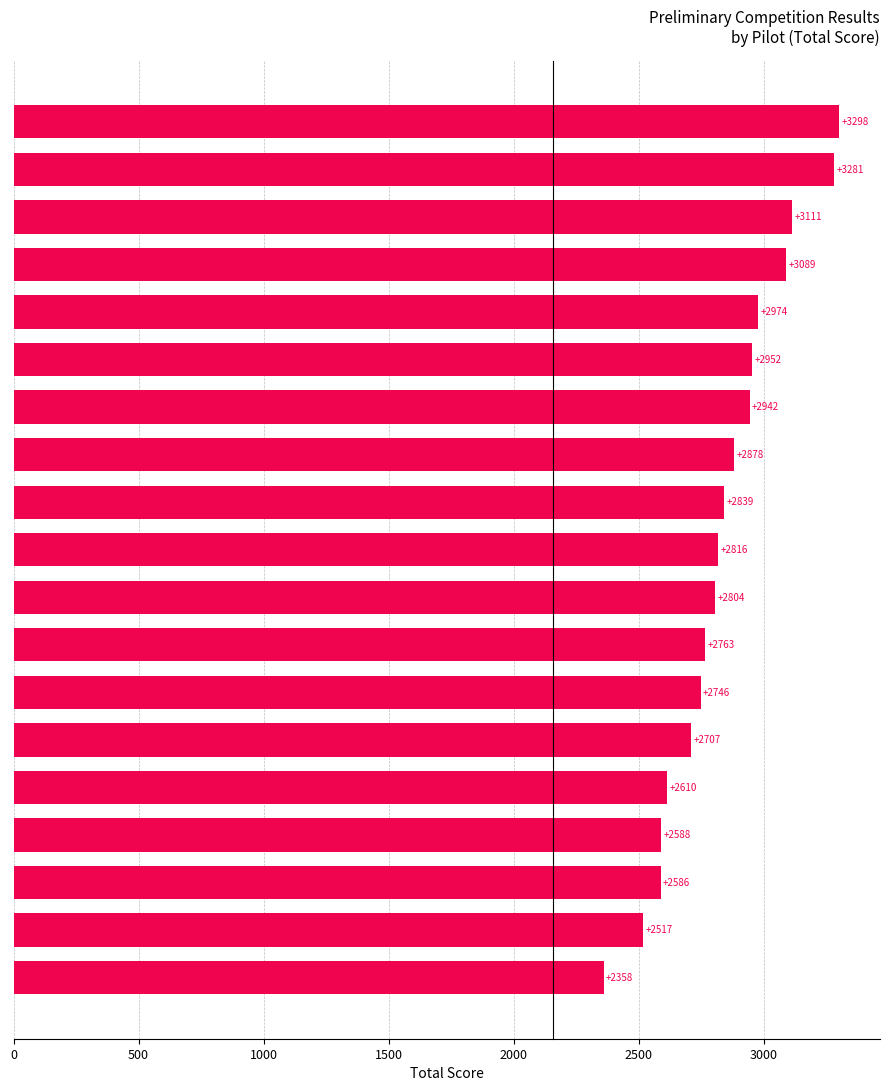

Count the number of data series in this chart.

1